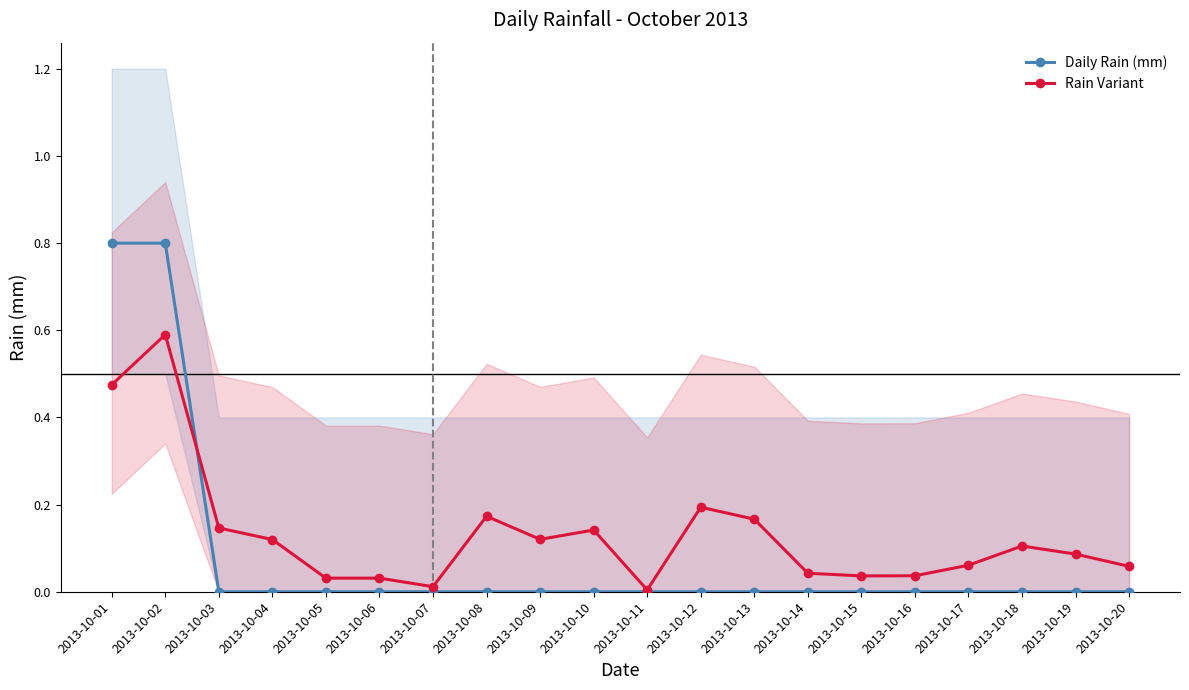

Rank the series by their average value, from lowest to highest.

Daily Rain (mm), Rain Variant